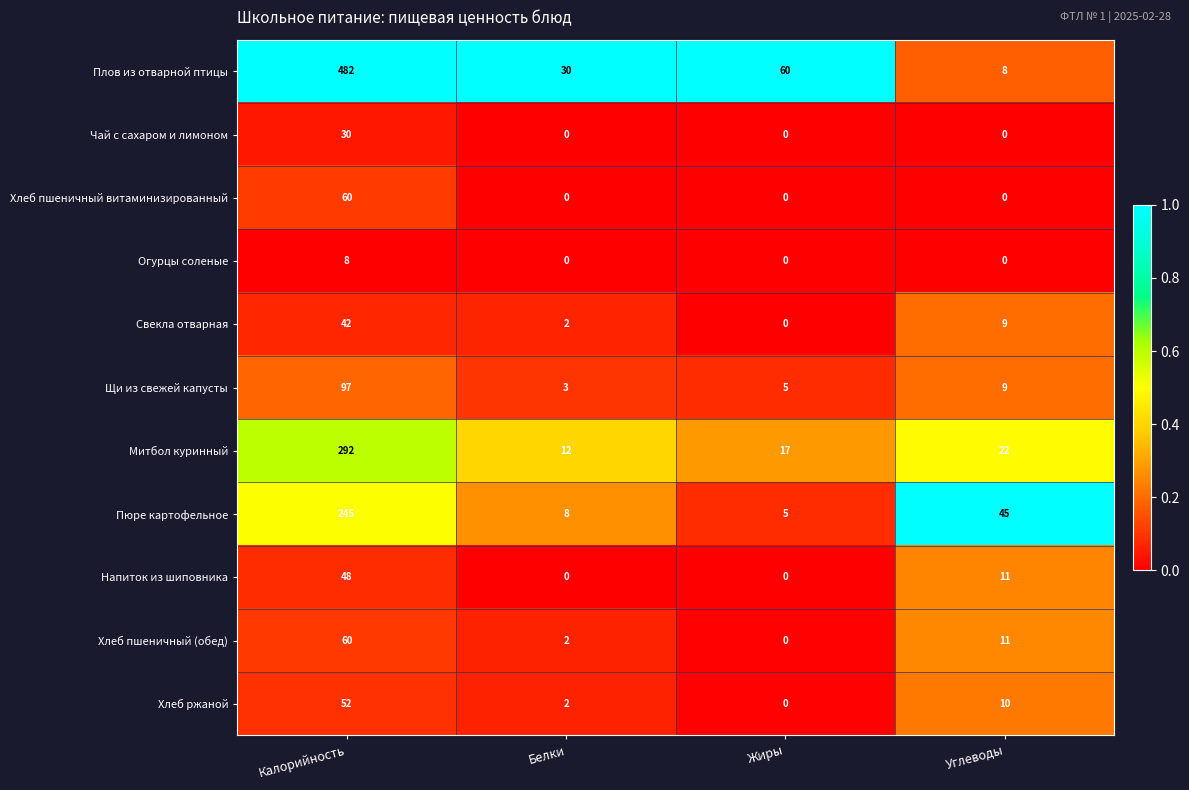

Read the Хлеб пшеничный (обед) value at Калорийность.

60